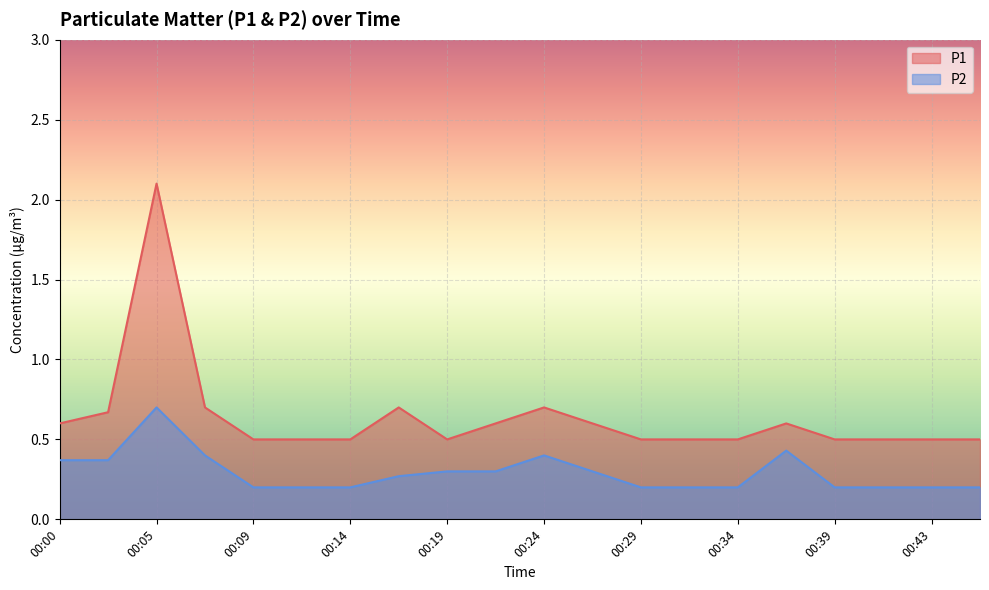

What is the value of the P2 point at the 6th from the left?

0.2